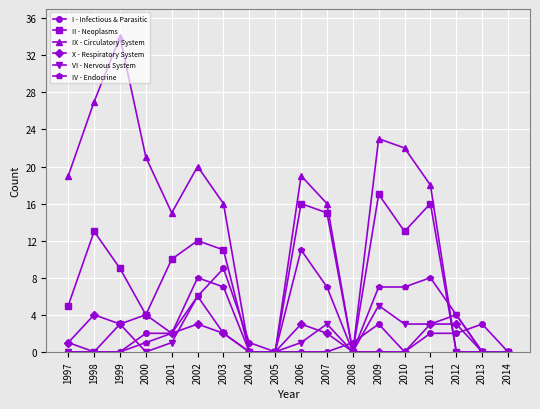

True or false: I - Infectious & Parasitic has a value of 0 at 2006.

True